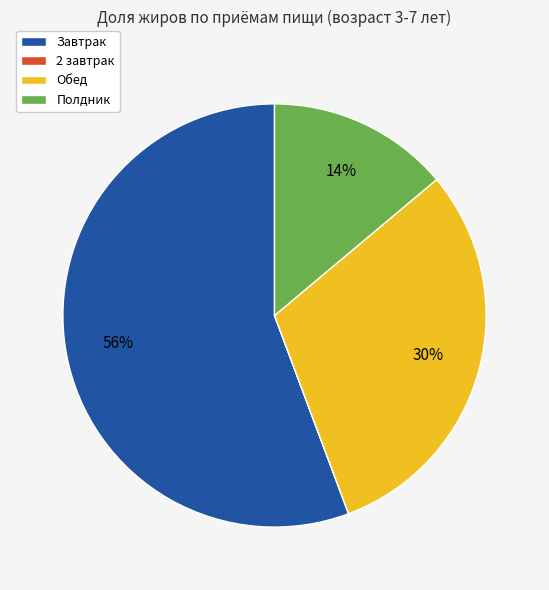

To the nearest percent, what is the difference between the largest and smallest slice percentages?

56%